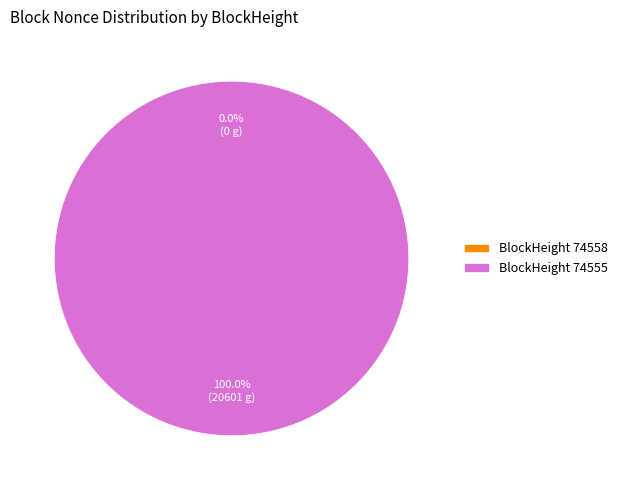

Is it true that 74555 is 100% of the pie?

True